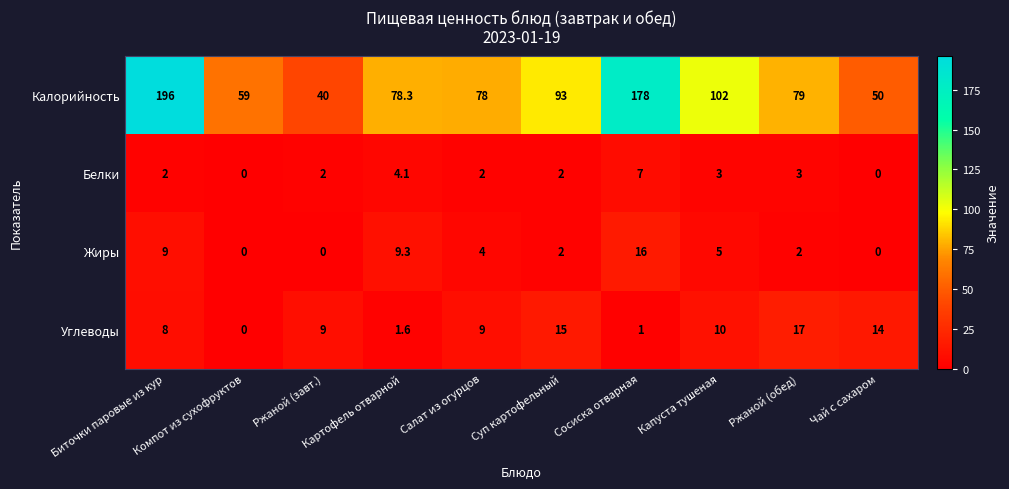

At which label does Калорийность first exceed 79?

Биточки паровые из кур